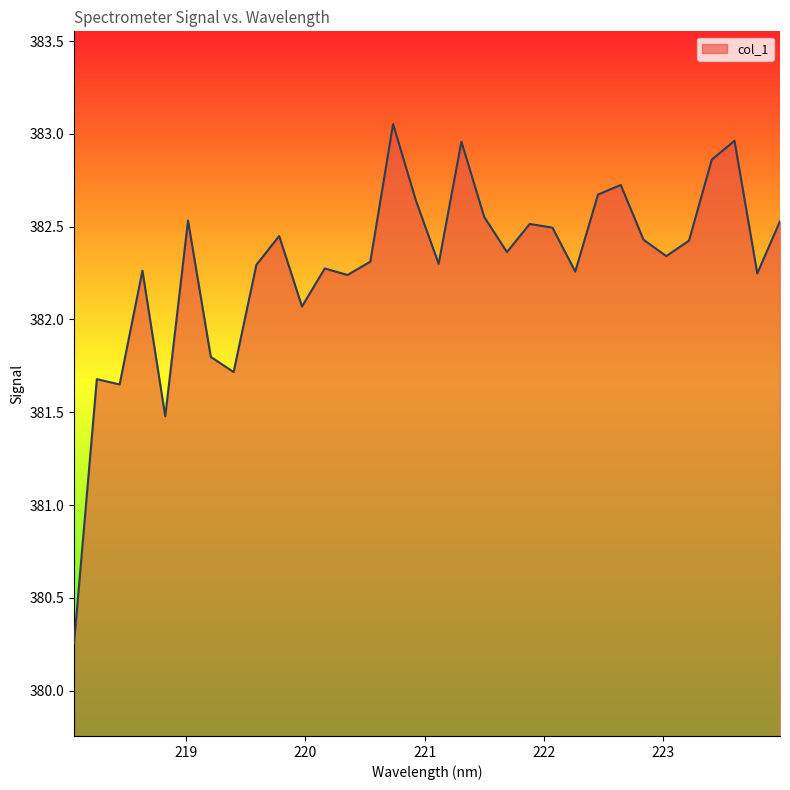

What is the difference between the maximum and minimum values?

2.8